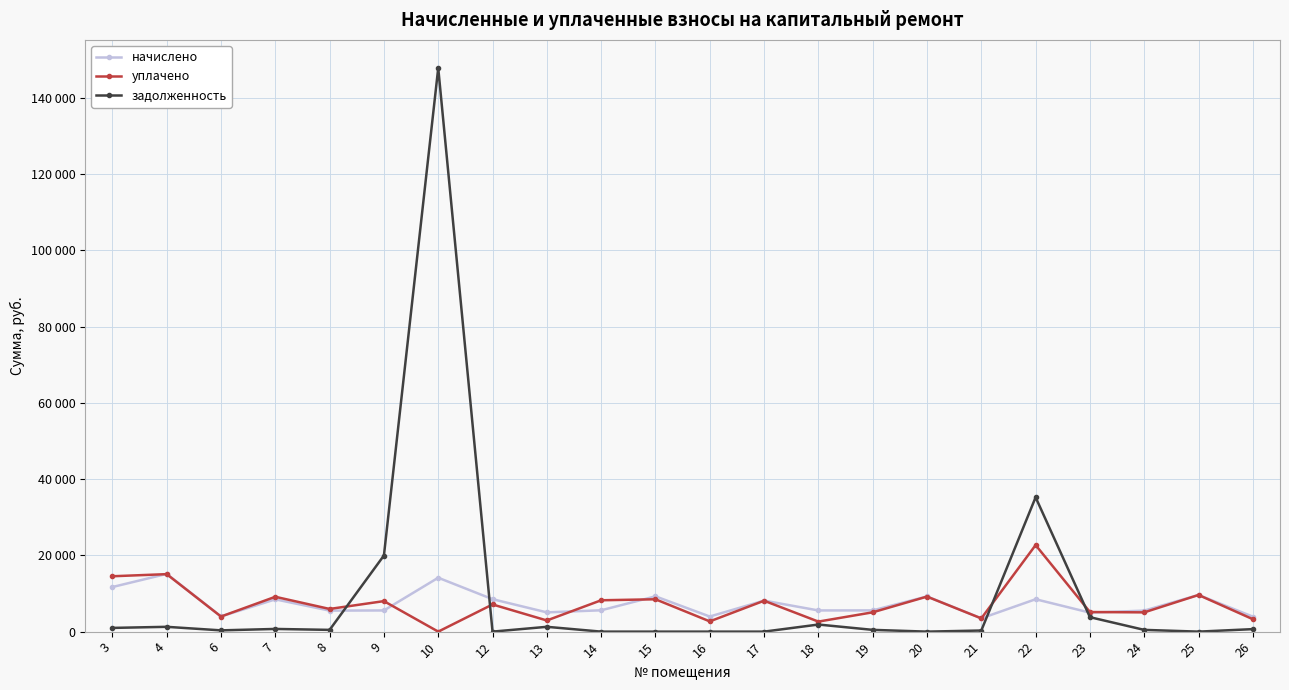

Does the chart have visible grid lines?

Yes